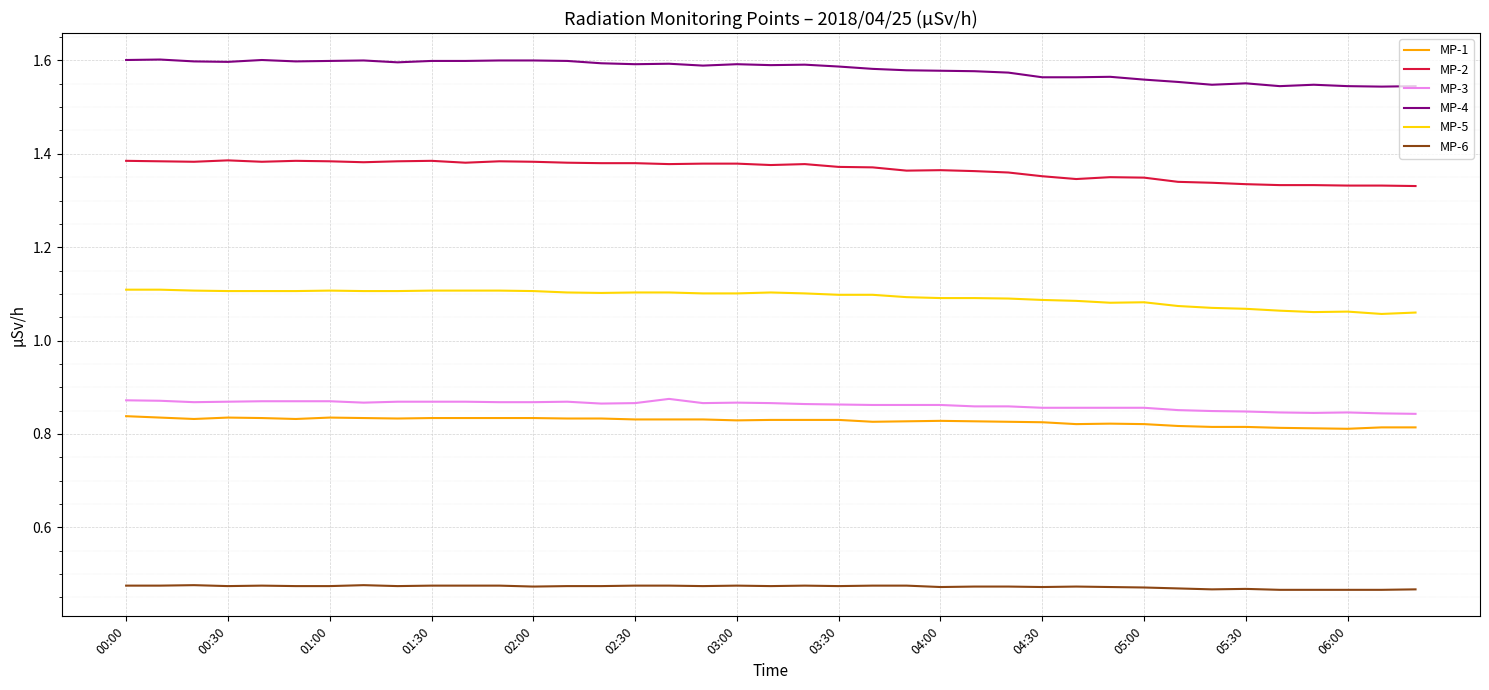

True or false: MP-3 and MP-2 cross at least once.

False